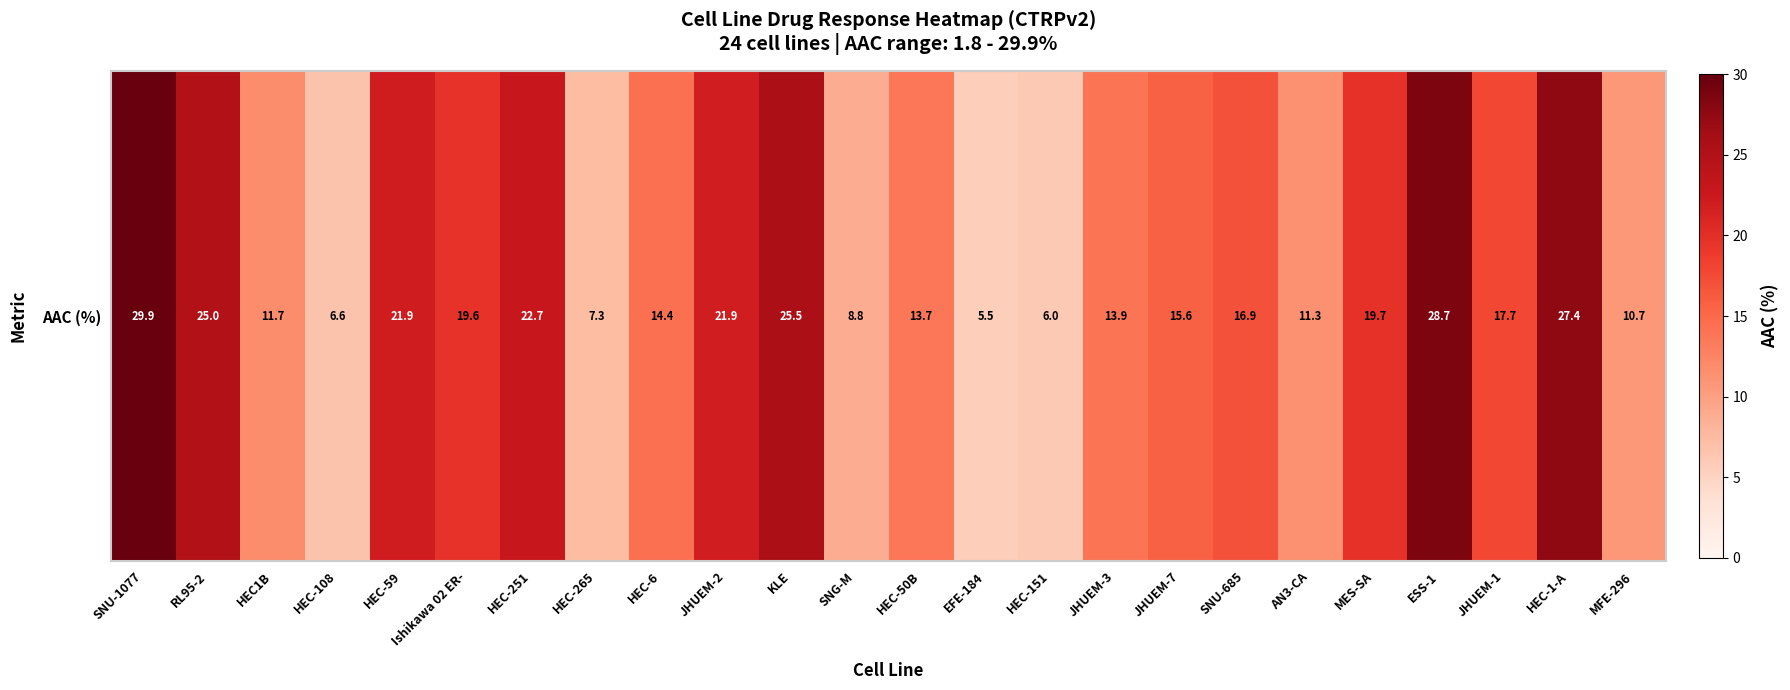

Which has a higher value, SNG-M or JHUEM-7?

JHUEM-7